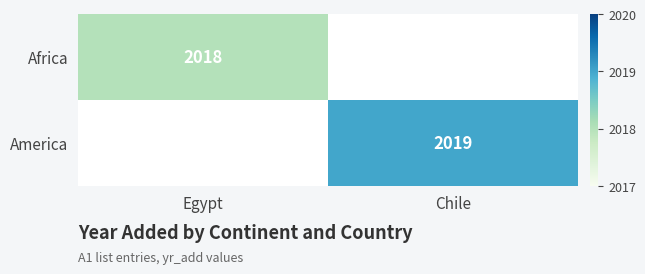

Is the value of Africa at Egypt greater than the value of America at Chile?

No